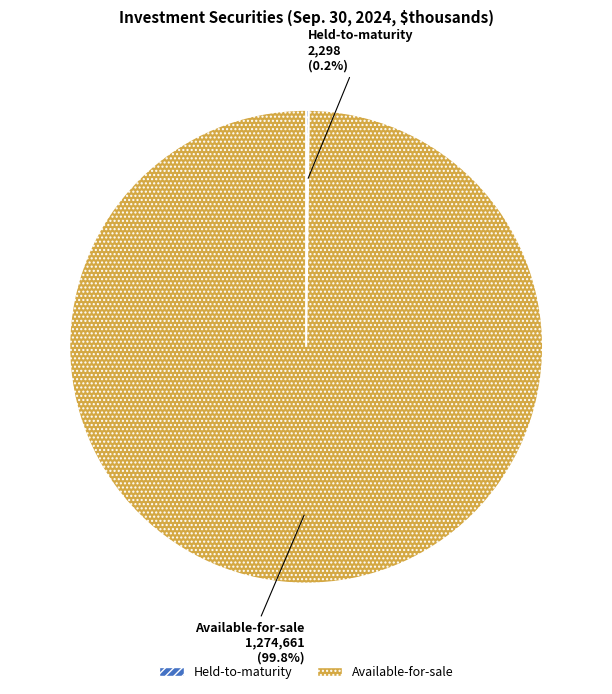

Does Available-for-sale account for over 50% of the chart?

Yes